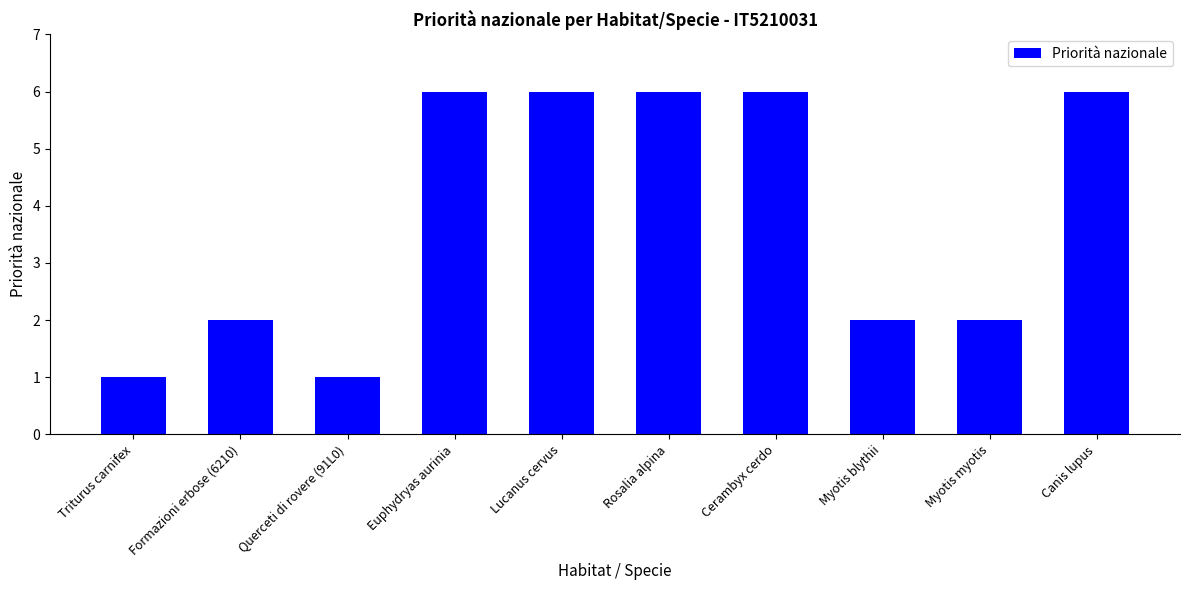

Reading left to right, transcribe all the data shown in this chart.

Triturus carnifex=1	Formazioni erbose (6210)=2	Querceti di rovere (91L0)=1	Euphydryas aurinia=6	Lucanus cervus=6	Rosalia alpina=6	Cerambyx cerdo=6	Myotis blythii=2	Myotis myotis=2	Canis lupus=6